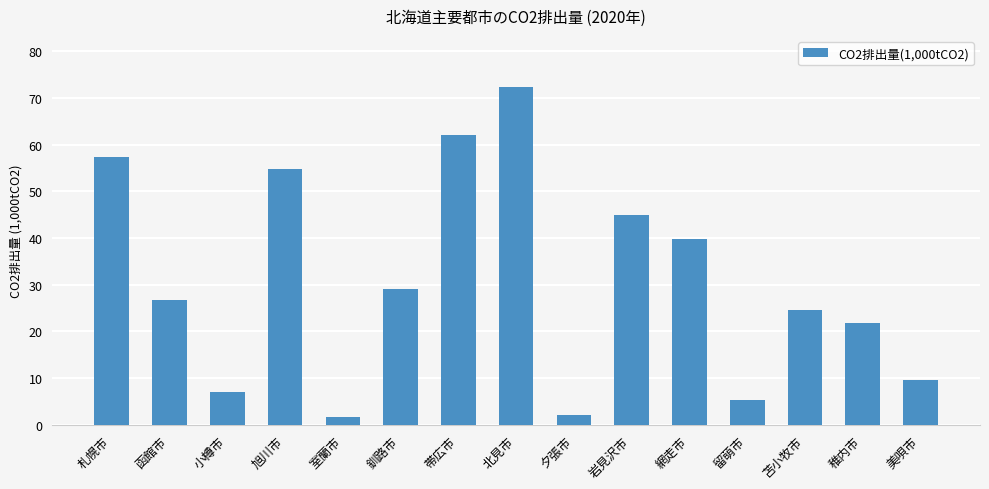

What is the maximum value shown in the chart?

72.4